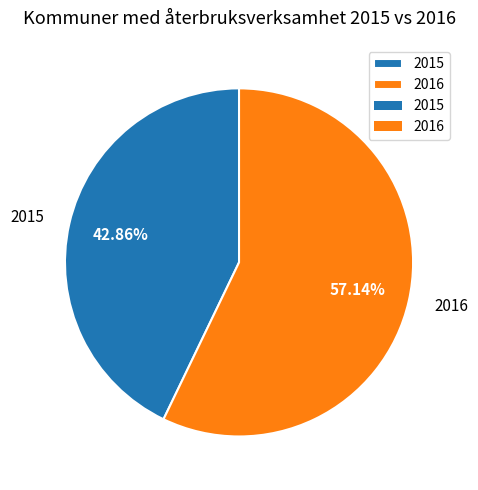

What is the total percentage of 2015 and 2016?

100.0%